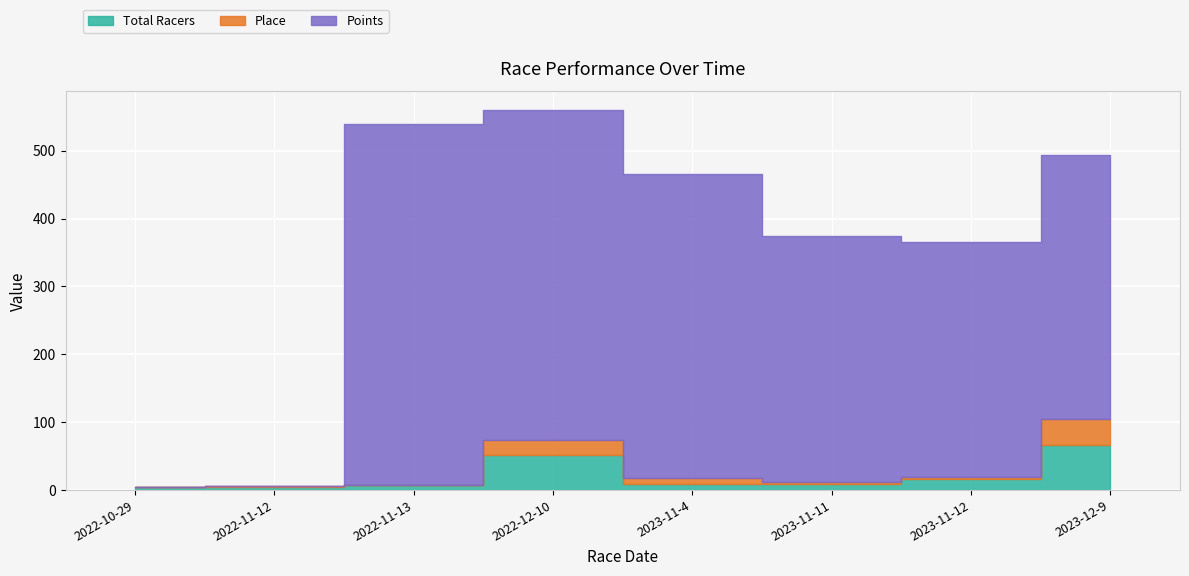

Where do Points and Place first cross each other?

2022-11-12 and 2022-11-13